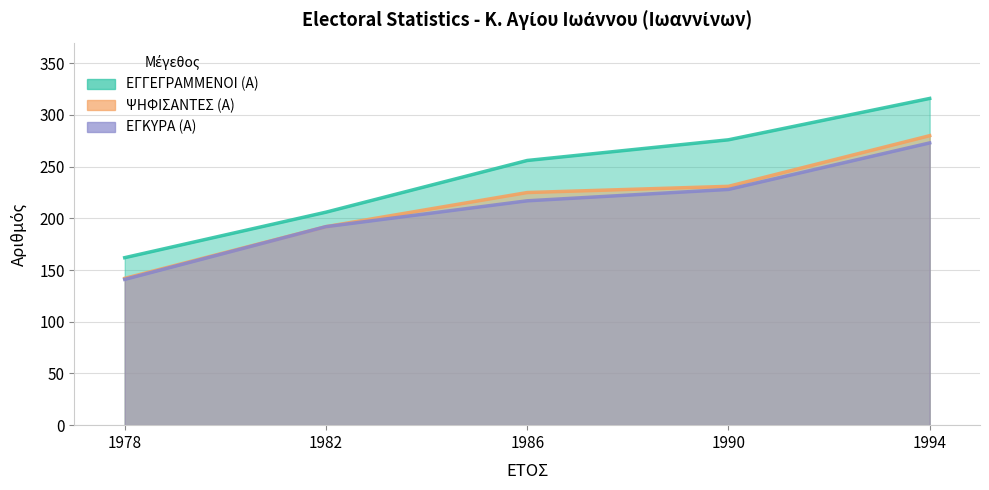

Between 1982 and 1990, which is larger?

1990